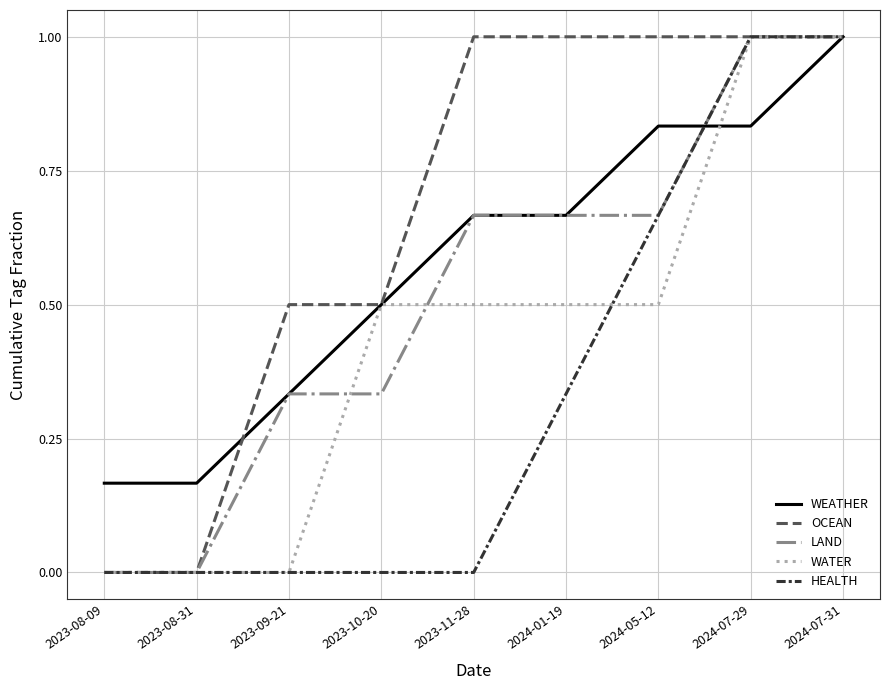

What position from the right is 2023-08-09?

9